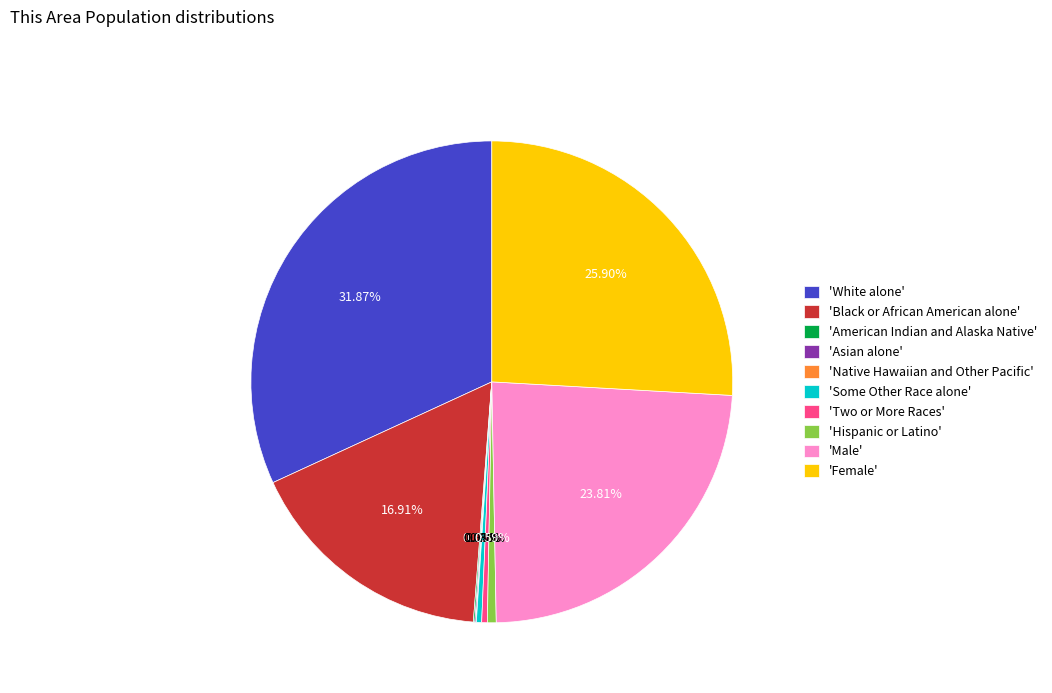

What is the largest slice in the pie chart?

'White alone'